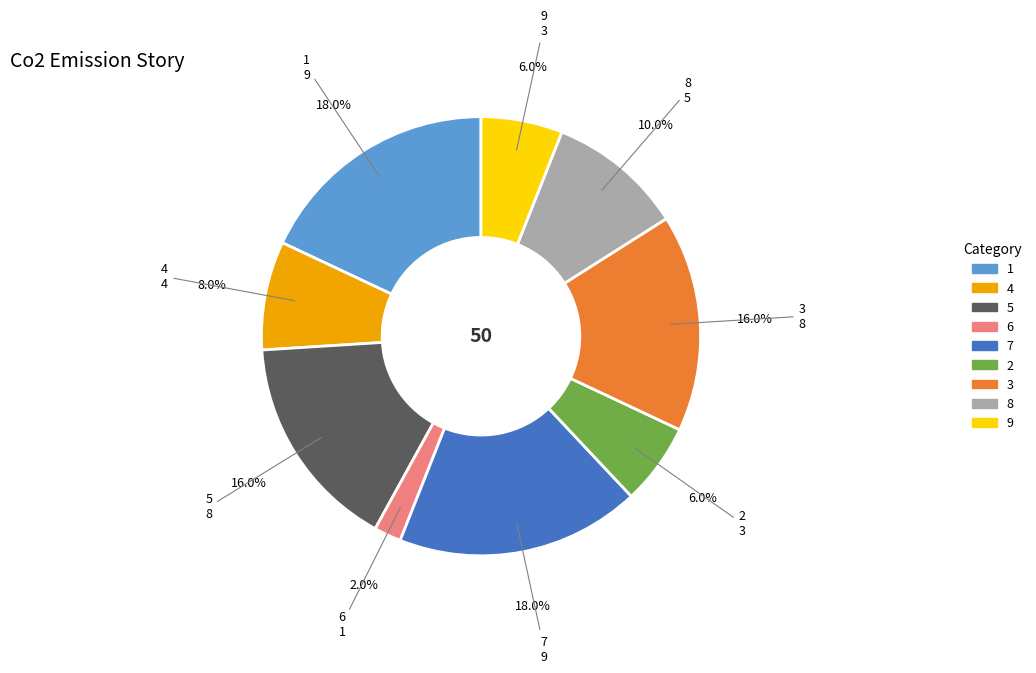

Which category has the smallest portion of the pie?

6